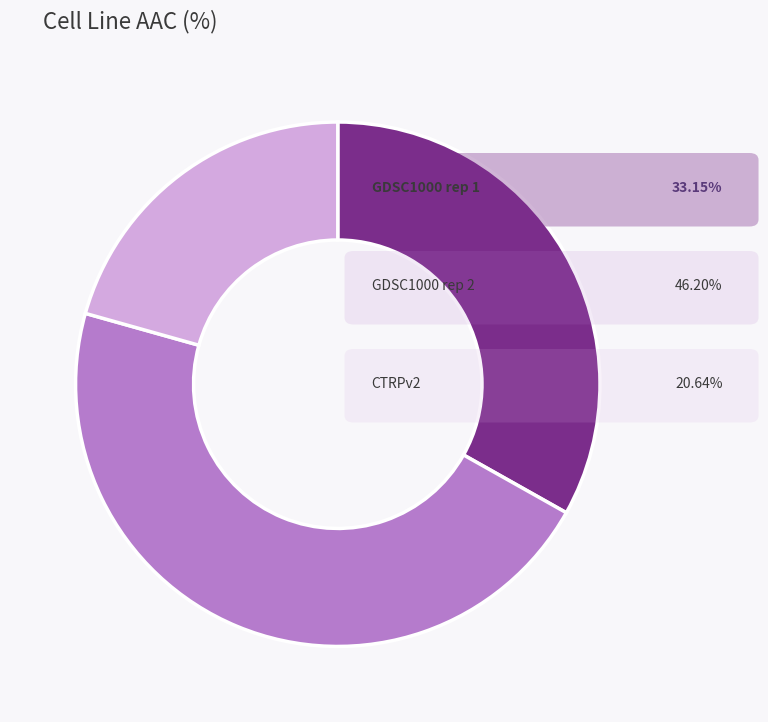

Is there any slice that represents more than half of the pie?

No